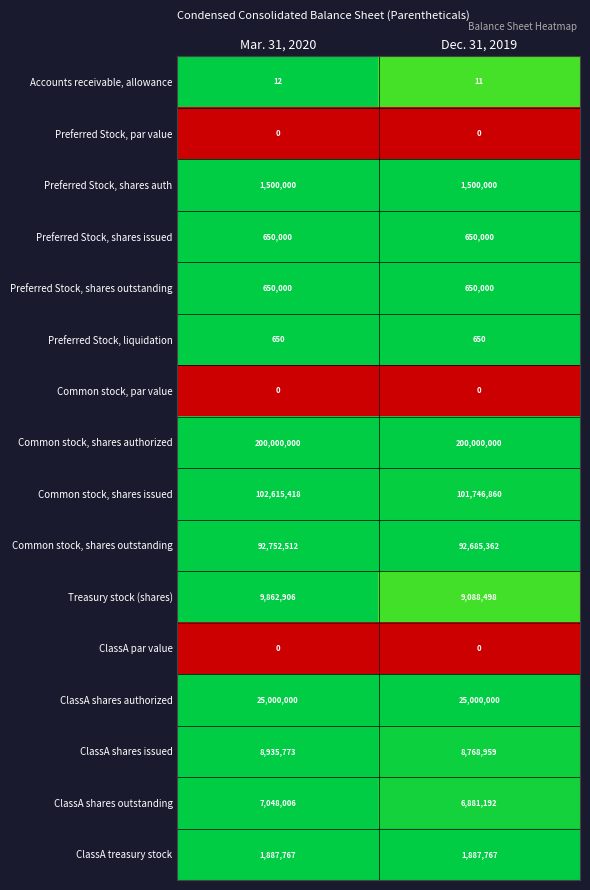

What is the sum of the ClassA shares authorized values at Mar. 31, 2020 and Dec. 31, 2019?

50000000